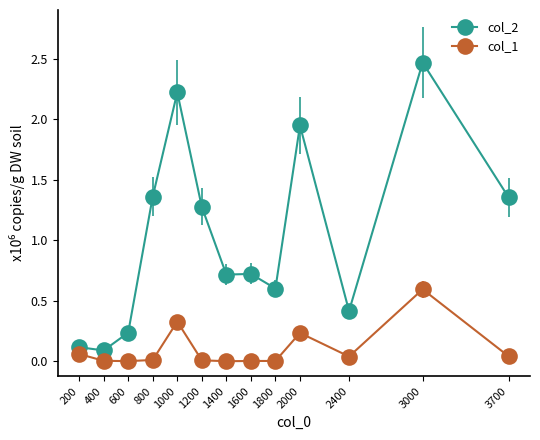

True or false: col_1 has a value of 0.1 at 3000.

False